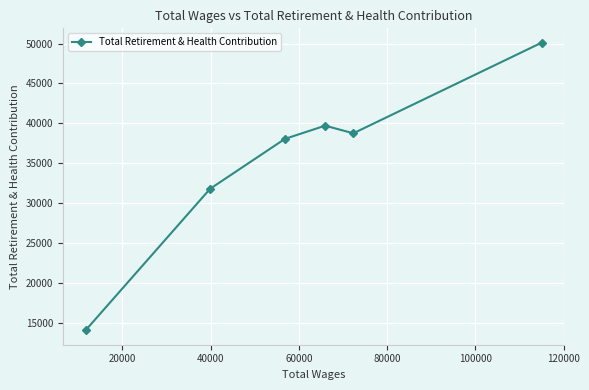

True or false: the data has more than 1 interior local peaks.

False